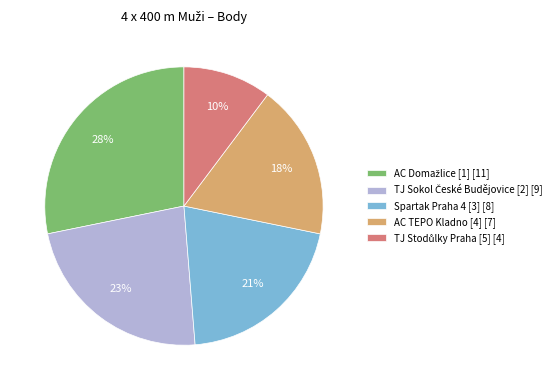

Is it true that AC TEPO Kladno [4] [7] is 18% of the pie?

True